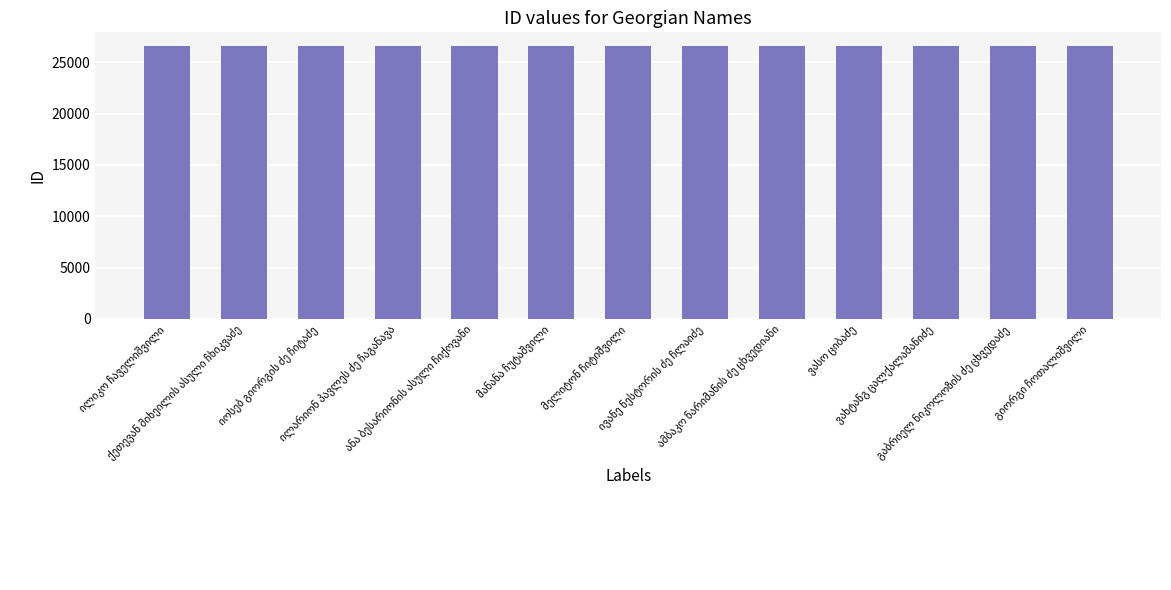

What is the difference between the second highest and minimum values?

11